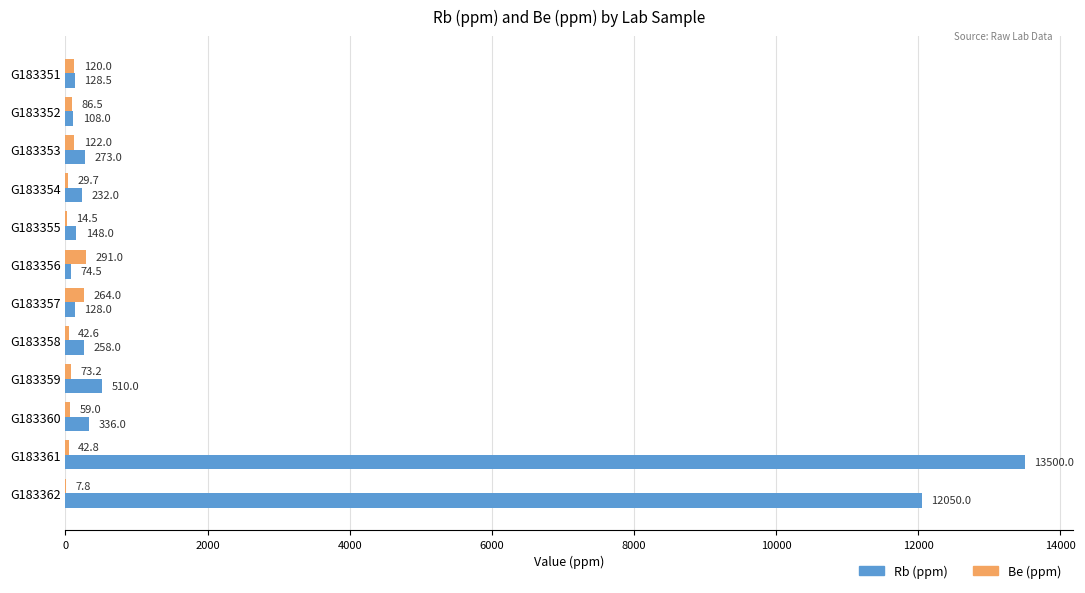

At which label is Rb (ppm) closest to 6787?

G183362